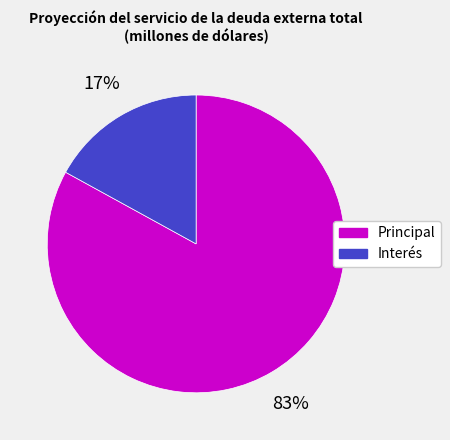

Between Interés and Principal, which is larger?

Principal